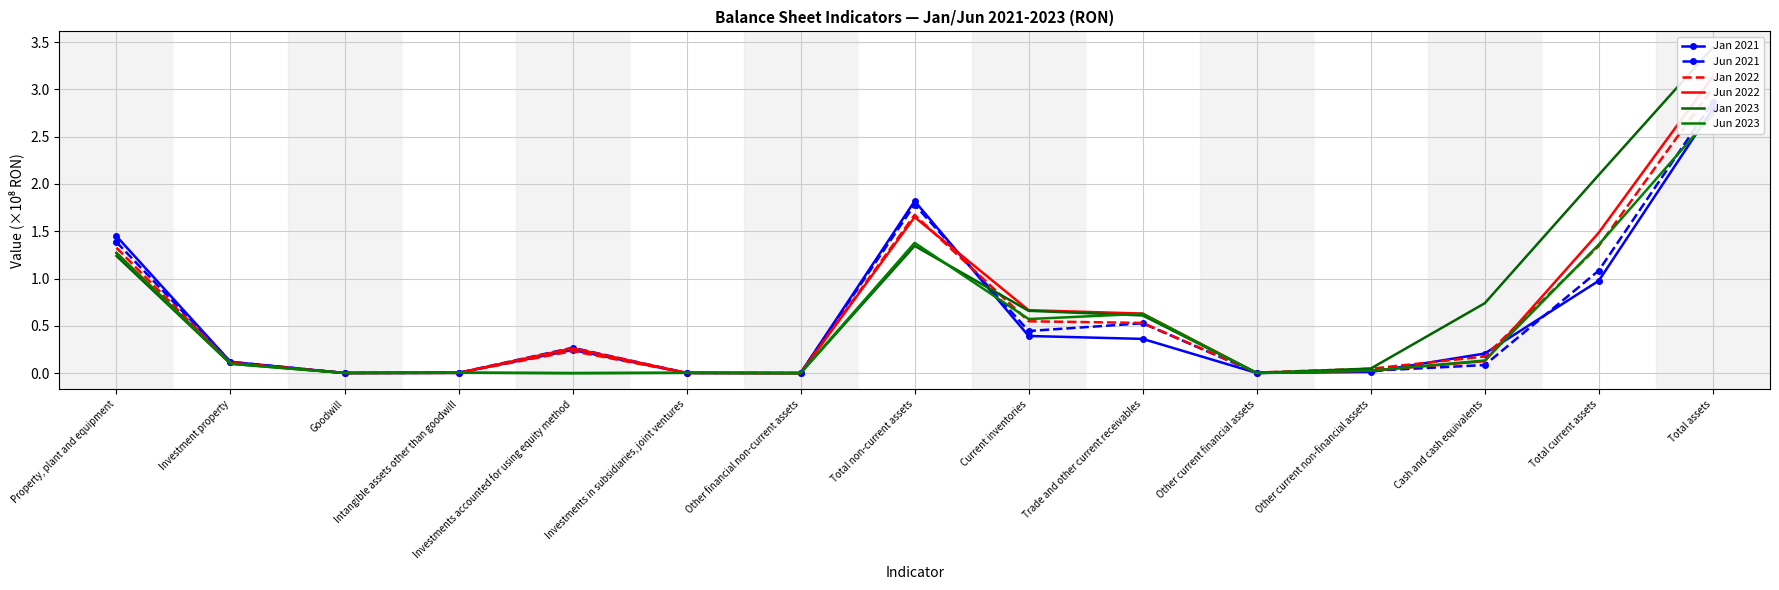

How many interior local valleys does the Jun 2021 series have?

4